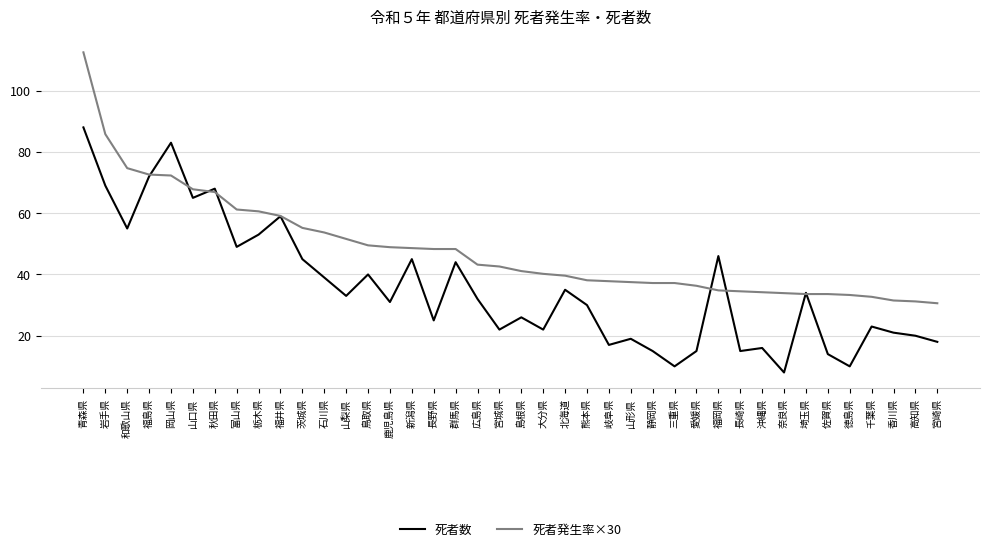

How many values in the 死者発生率×30 series are below 42?

20